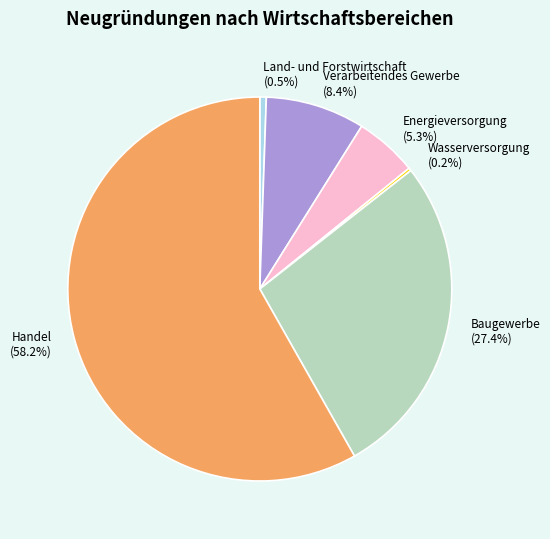

Which category has the biggest portion of the pie?

Handel (58.2%)